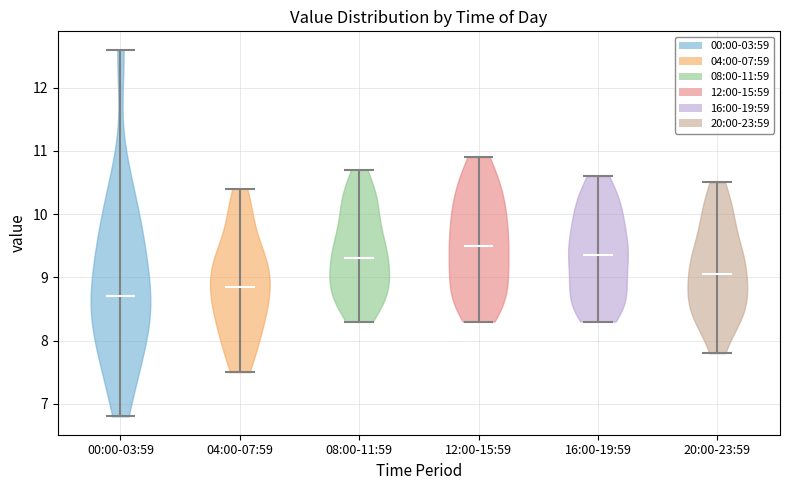

What is the highest point the violin for 12:00-15:59 reaches on the y-axis? The values are not printed on the chart, so give them approximately, as read against the axis.

10.9